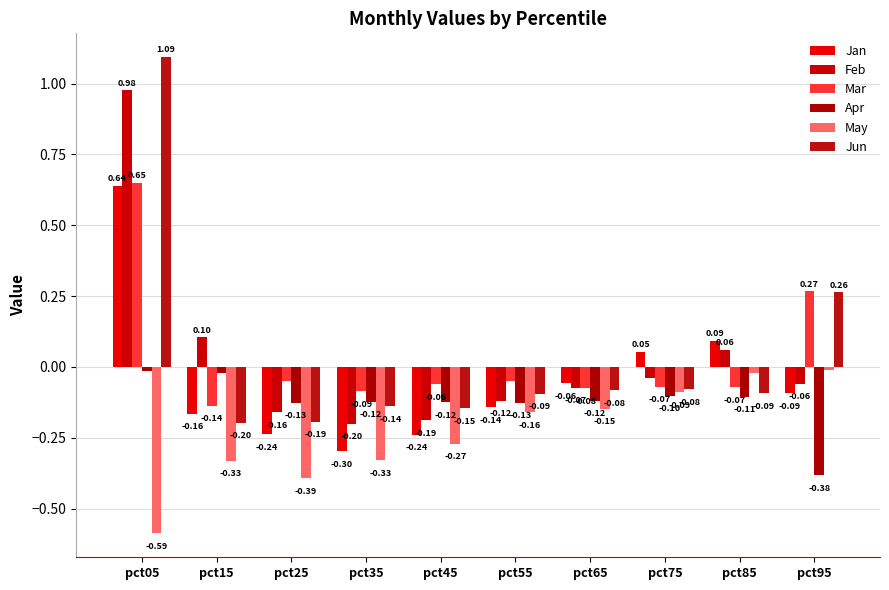

Which category has the lowest value in the May series?

pct05